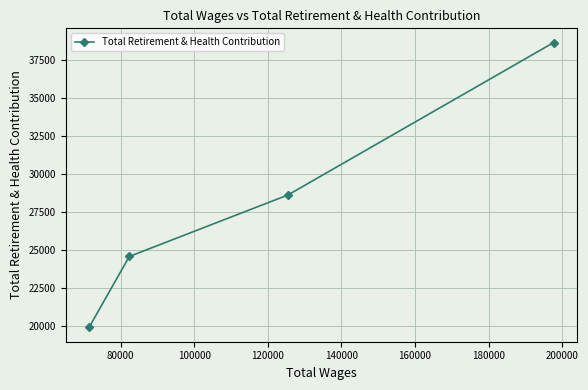

What is the smallest value displayed?

19902